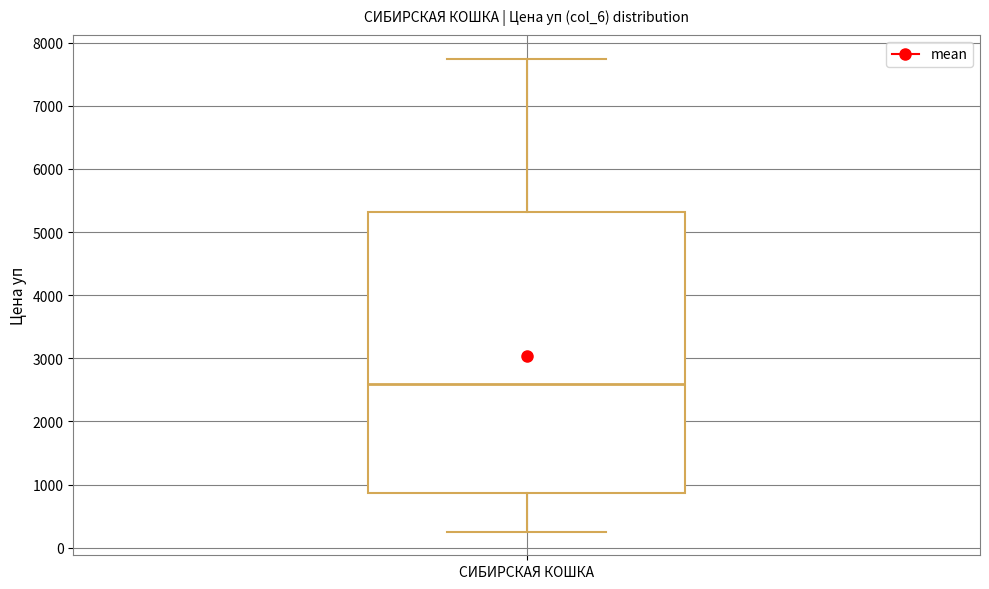

Where does the upper whisker of the box for СИБИРСКАЯ КОШКА end on the y-axis? The values are not printed on the chart, so give them approximately, as read against the axis.

7700